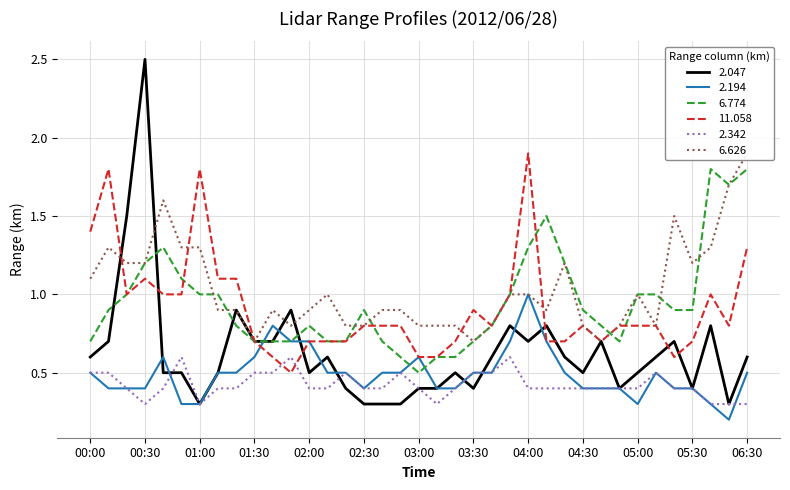

Where do 2.194 and 6.774 first cross each other?

01:30 and 01:40